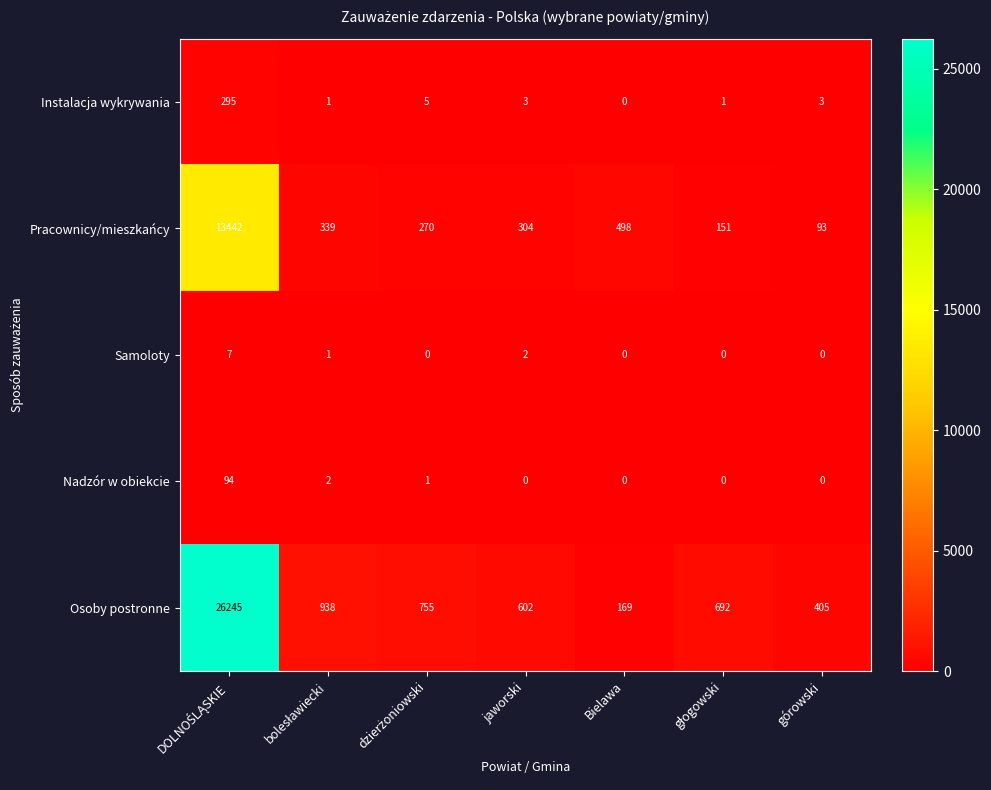

The value of Pracownicy/mieszkańcy at górowski is 62. True or false?

False